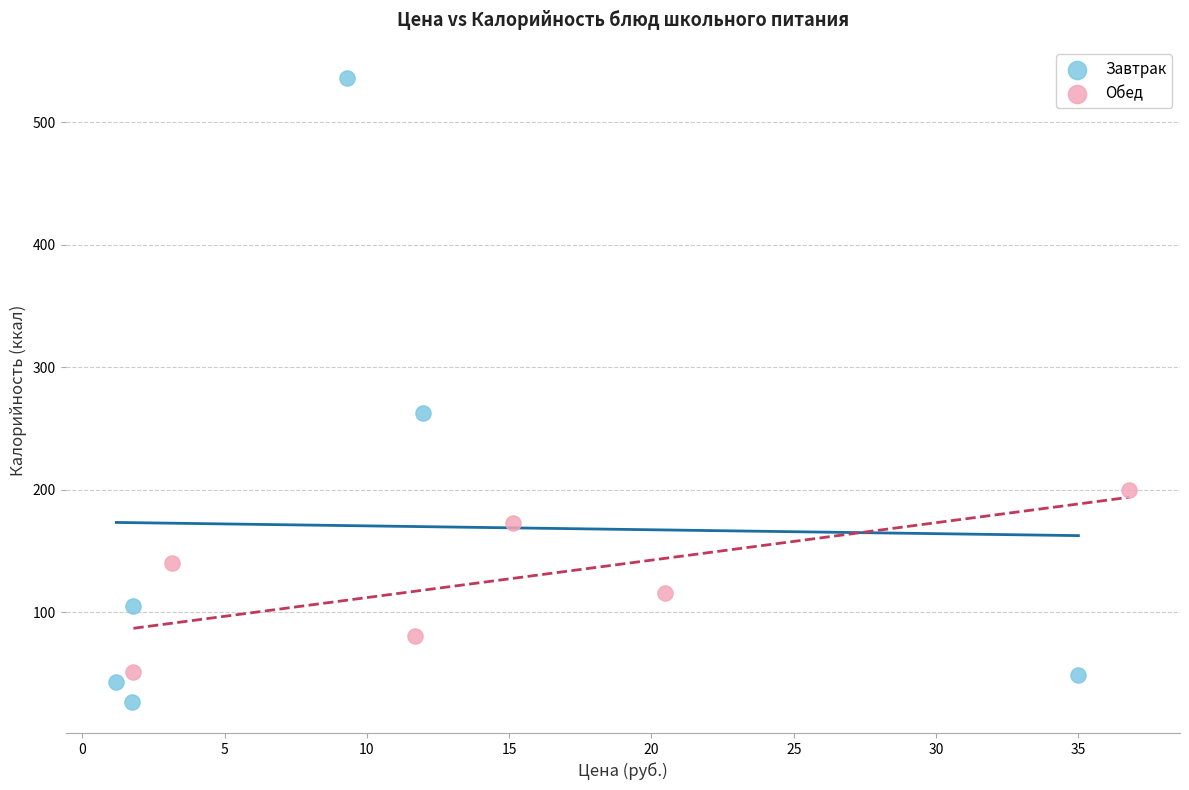

Which series reaches the minimum Y coordinate?

Завтрак